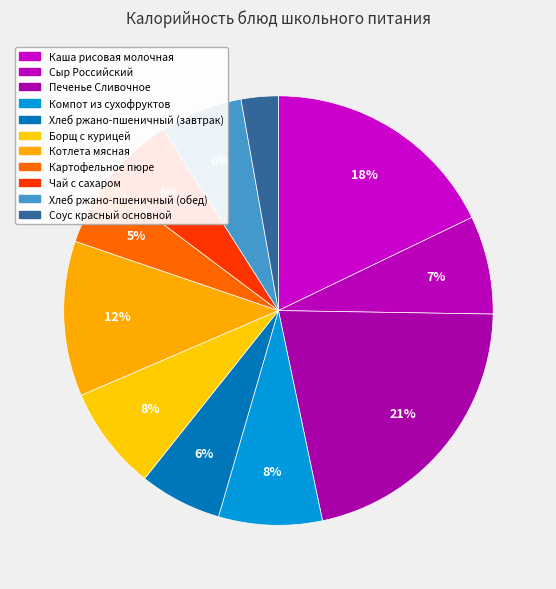

Count the number of slices in the pie.

11